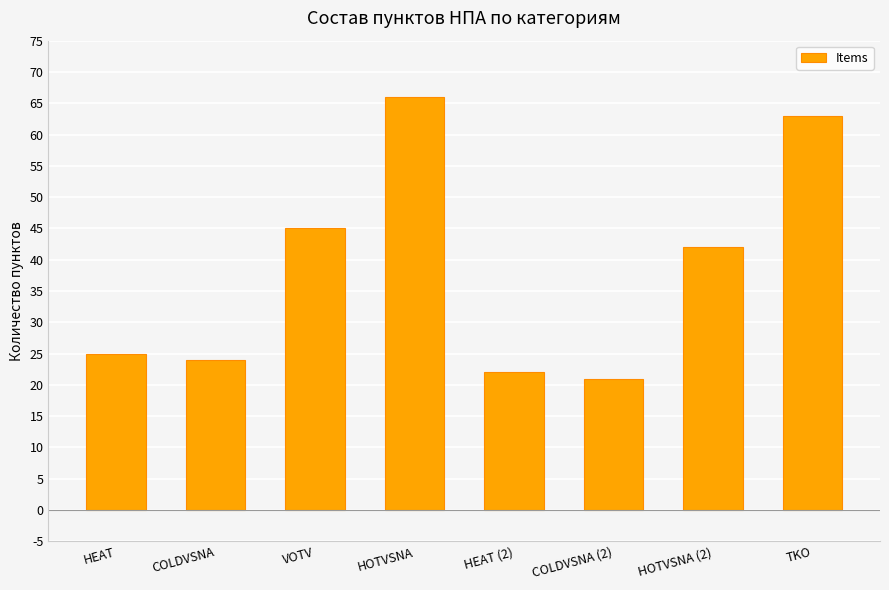

Rank the categories by value from lowest to highest.

COLDVSNA (2), HEAT (2), COLDVSNA, HEAT, HOTVSNA (2), VOTV, TKO, HOTVSNA